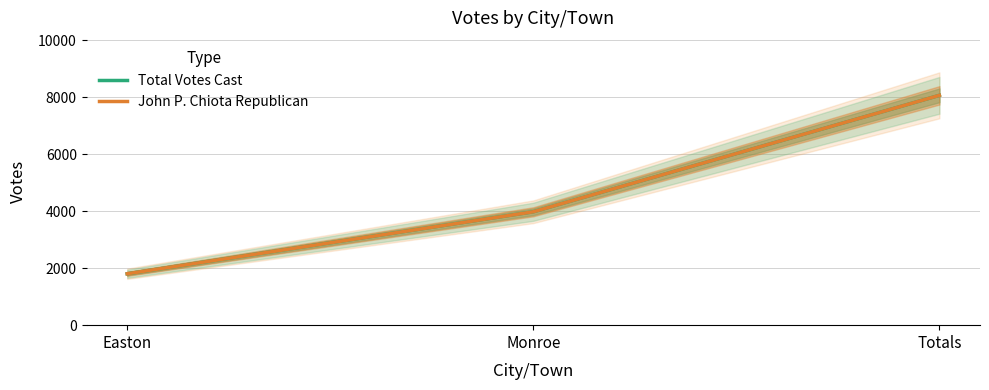

List the series in order of their peak value, highest first.

Total Votes Cast, John P. Chiota Republican